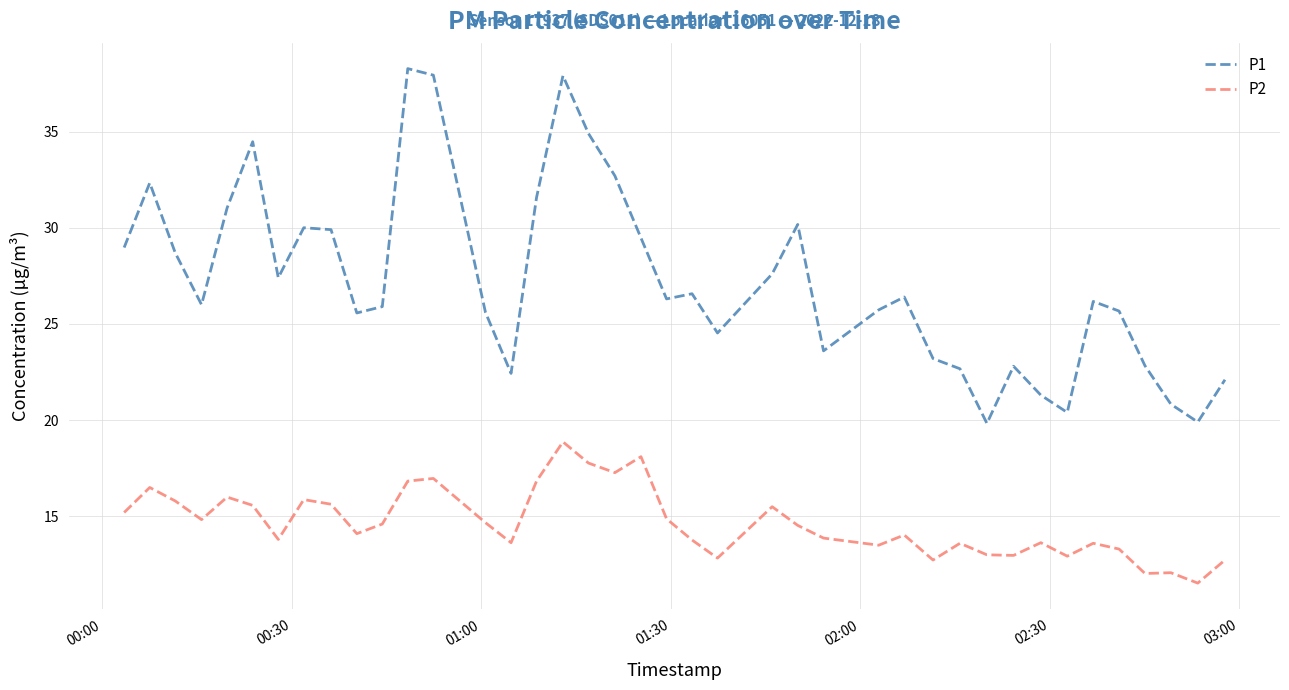

List the series in order of their peak value, lowest first.

P2, P1